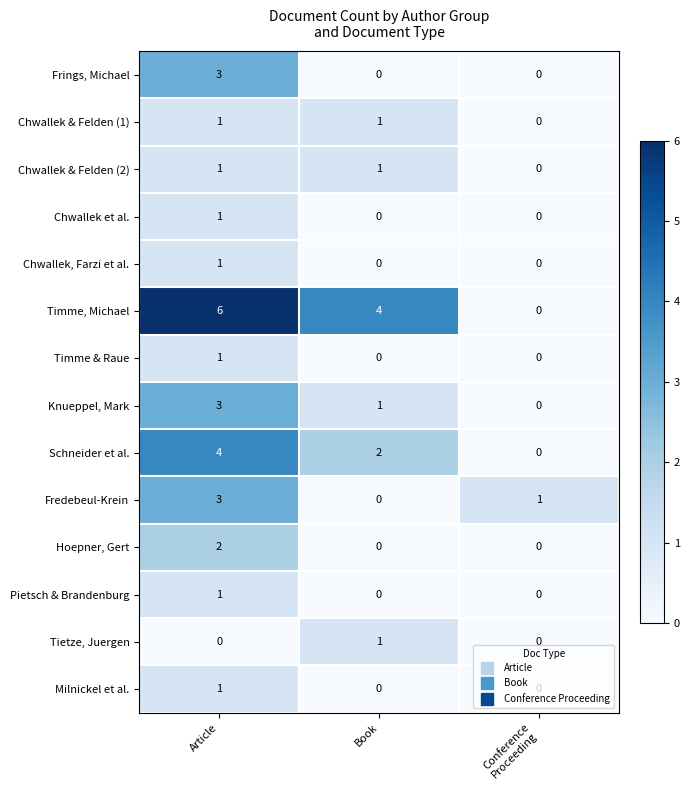

Where does the Fredebeul-Krein series first go above 1?

Article